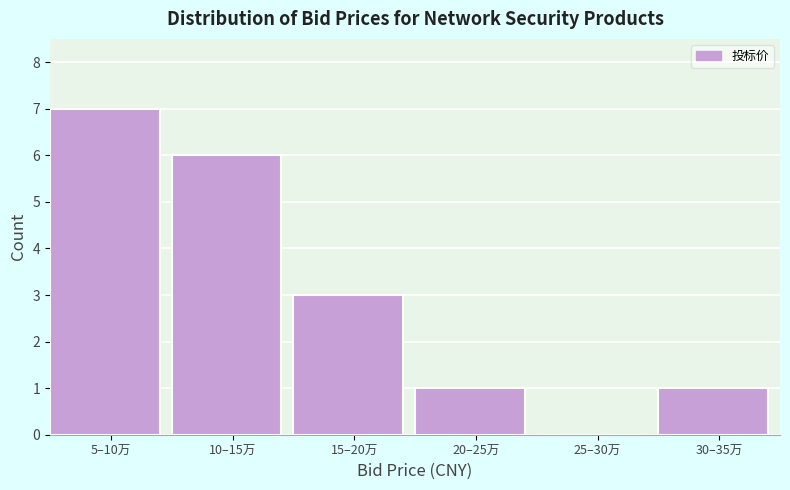

Reading left to right, extract all data points from this chart.

5–10万=7	10–15万=6	15–20万=3	20–25万=1	25–30万=0	30–35万=1